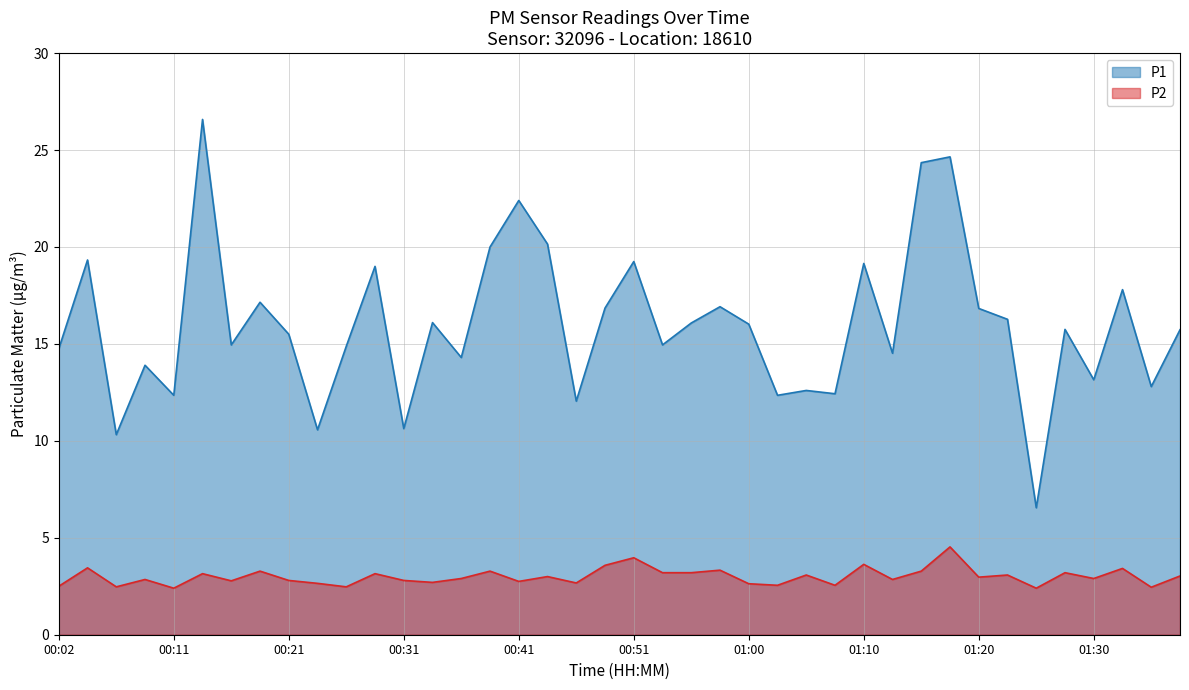

Reading left to right, transcribe all the data shown in this chart.

P1: 00:02=14.8	00:04=19.3	00:07=10.3	00:09=13.9	00:11=12.3	00:14=26.6	00:16=14.9	00:19=17.1	00:21=15.5	00:24=10.6	00:26=14.9	00:29=19.0	00:31=10.6	00:34=16.1	00:36=14.3	00:38=20.0	00:41=22.4	00:43=20.1	00:46=12.1	00:48=16.9	00:51=19.2	00:53=14.9	00:56=16.1	00:58=16.9	01:00=16.0	01:03=12.3	01:05=12.6	01:08=12.4	01:10=19.1	01:13=14.5	01:15=24.4	01:18=24.6	01:20=16.8	01:23=16.3	01:25=6.5	01:27=15.8	01:30=13.2	01:32=17.8	01:35=12.8	01:37=15.7
P2: 00:02=2.5	00:04=3.5	00:07=2.5	00:09=2.9	00:11=2.4	00:14=3.1	00:16=2.8	00:19=3.3	00:21=2.8	00:24=2.6	00:26=2.5	00:29=3.1	00:31=2.8	00:34=2.7	00:36=2.9	00:38=3.3	00:41=2.8	00:43=3.0	00:46=2.7	00:48=3.6	00:51=4.0	00:53=3.2	00:56=3.2	00:58=3.3	01:00=2.6	01:03=2.5	01:05=3.1	01:08=2.5	01:10=3.6	01:13=2.9	01:15=3.3	01:18=4.5	01:20=3.0	01:23=3.1	01:25=2.4	01:27=3.2	01:30=2.9	01:32=3.4	01:35=2.5	01:37=3.0